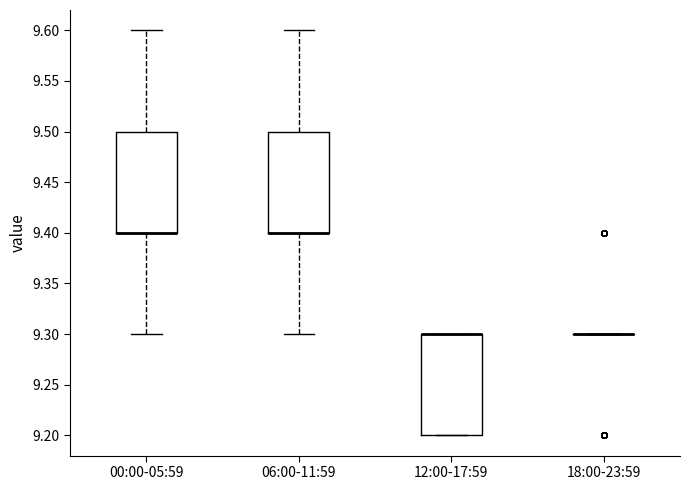

Reading left to right, read every box against the y-axis: the position of its median line, the range the box covers, and the ends of its whiskers. The values are not printed on the chart, so give them approximately, as read against the axis.

00:00-05:59: median 9.4 (drawn on the box's lower edge), box 9.4 to 9.5, whiskers 9.3 to 9.6
06:00-11:59: median 9.4 (drawn on the box's lower edge), box 9.4 to 9.5, whiskers 9.3 to 9.6
12:00-17:59: median 9.3 (drawn on the box's upper edge), box 9.2 to 9.3, whiskers 9.2 to 9.3
18:00-23:59: box collapsed to a line at 9.3, whiskers 9.3 to 9.3